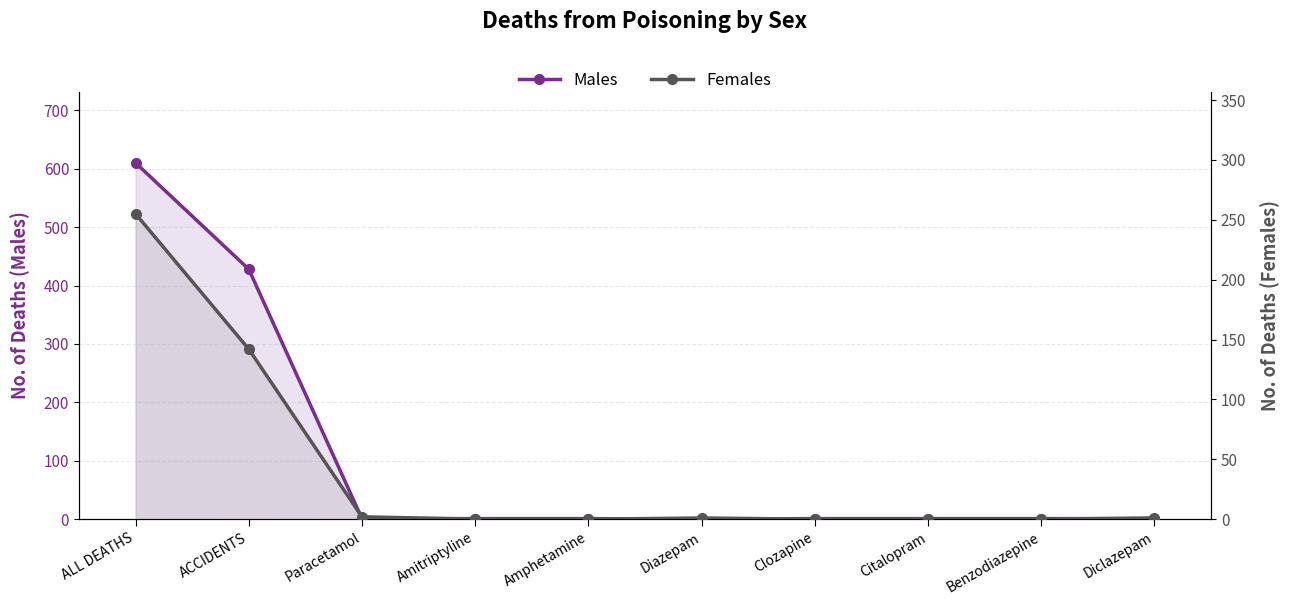

Reading right to left, extract all data points from this chart.

Males: Diclazepam=1	Benzodiazepine=1	Citalopram=1	Clozapine=1	Diazepam=0	Amphetamine=1	Amitriptyline=1	Paracetamol=1	ACCIDENTS=428	ALL DEATHS=610
Females: Diclazepam=1	Benzodiazepine=0	Citalopram=0	Clozapine=0	Diazepam=1	Amphetamine=0	Amitriptyline=0	Paracetamol=2	ACCIDENTS=142	ALL DEATHS=255